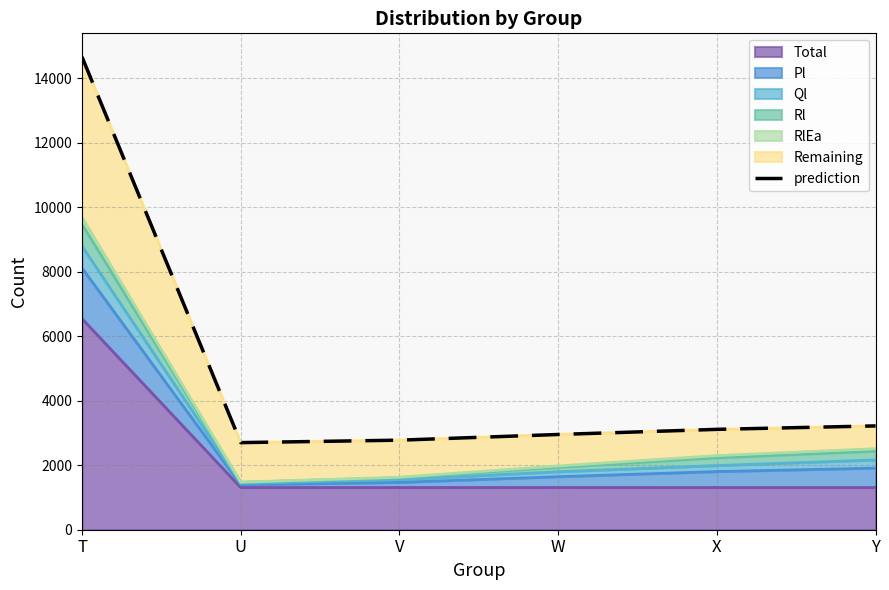

Reading right to left, extract all data points from this chart.

3218	3111	2952	2776	2700	14654